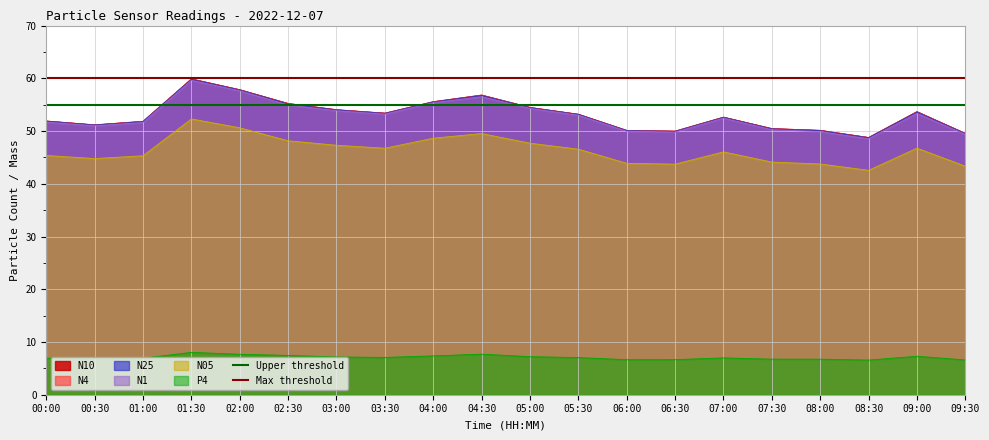

What is the maximum value for N10?

59.9